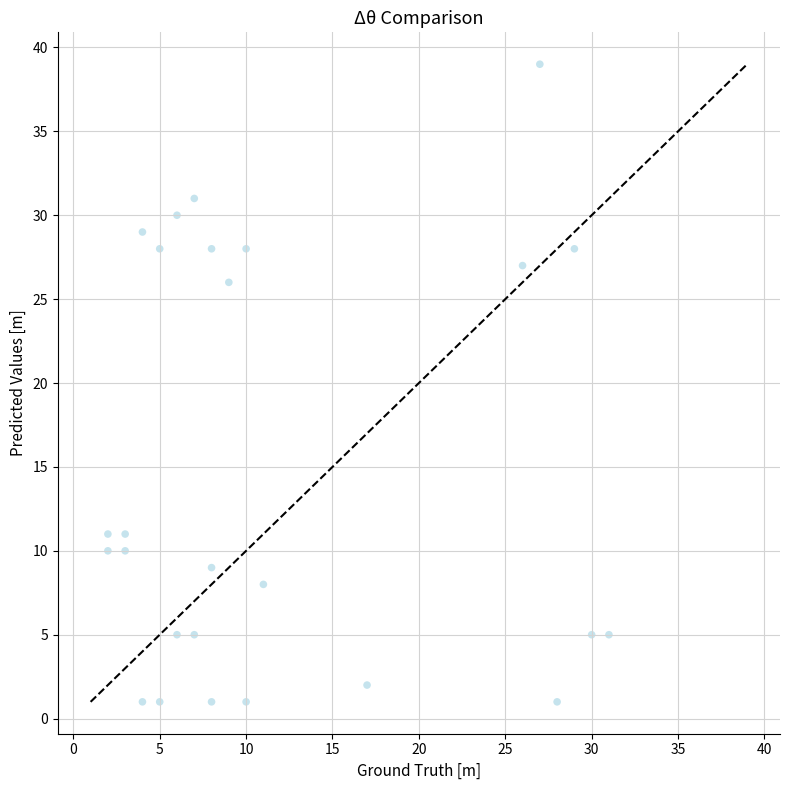

What Y value in the scatter plot is closest to 20?

26